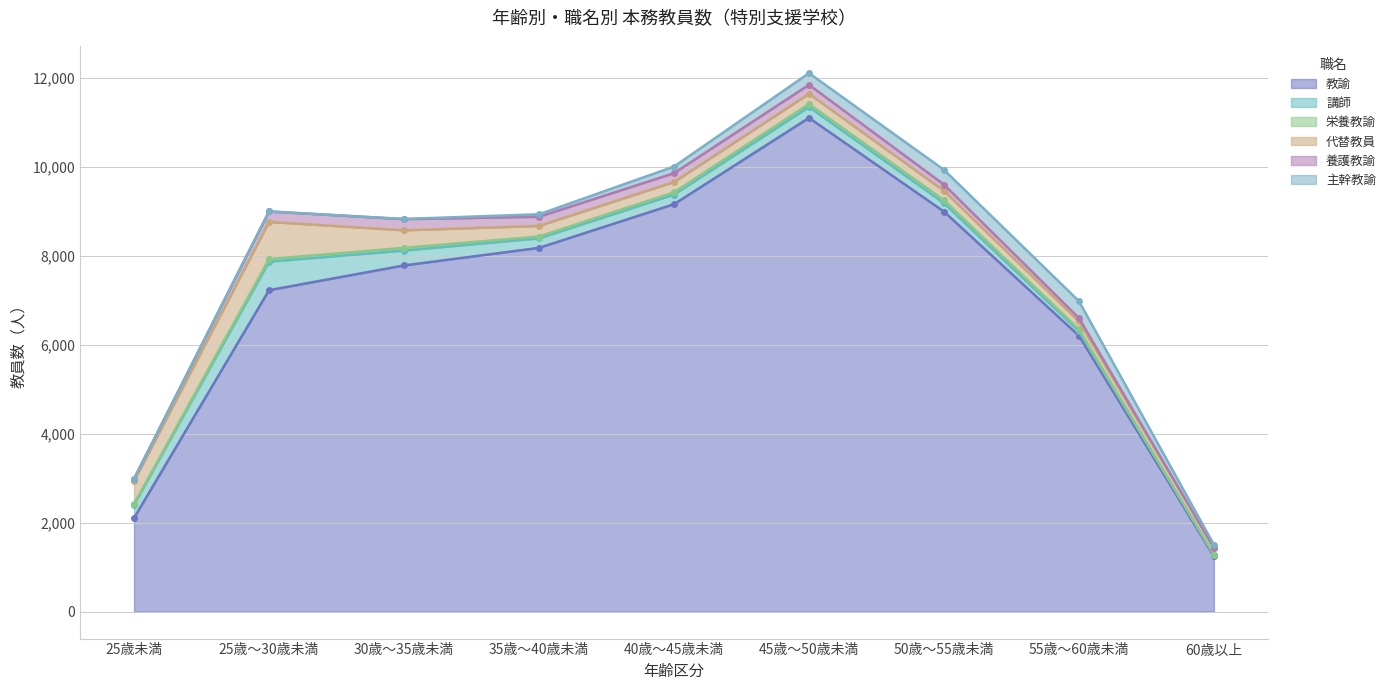

What is the greatest value displayed?

11109